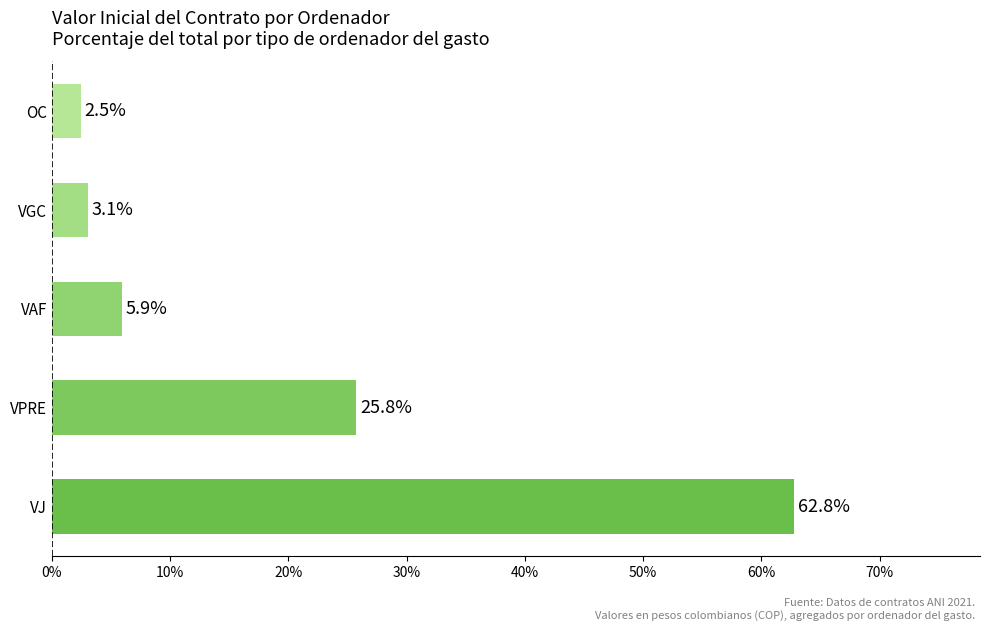

What is the approximate value at VAF?

5.9